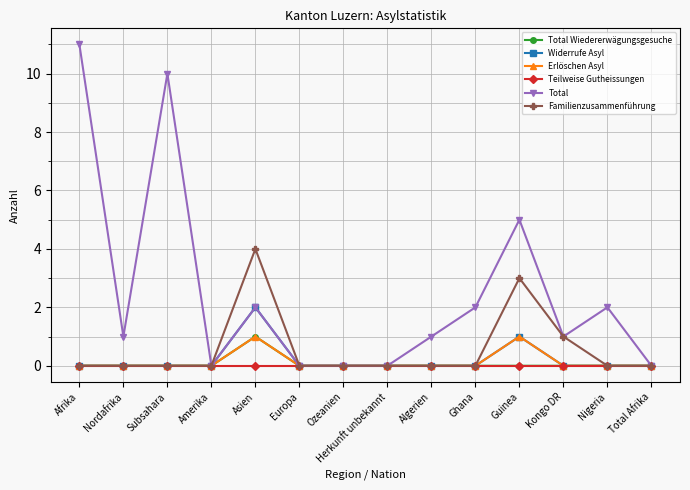

True or false: Total has more than 1 interior local peaks.

True